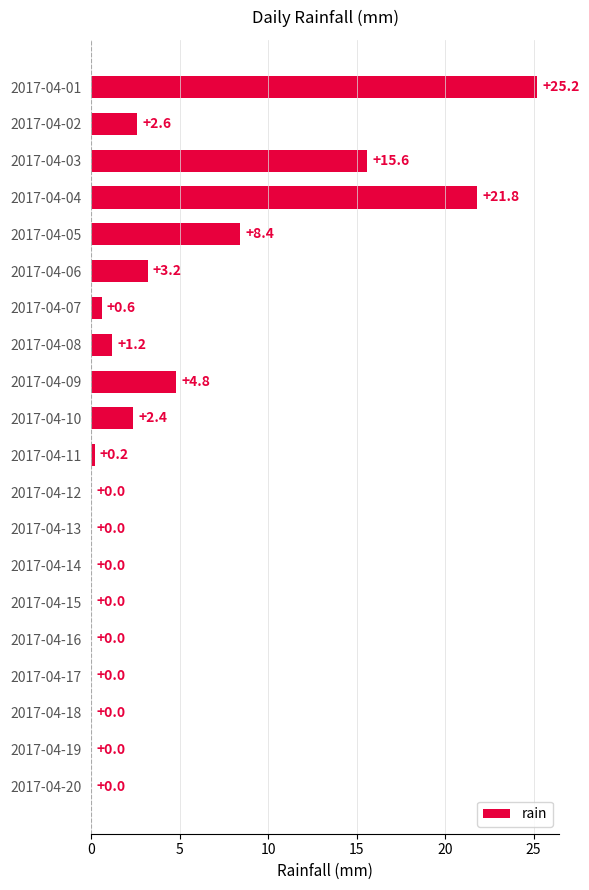

What is the sum of all values?

86.0